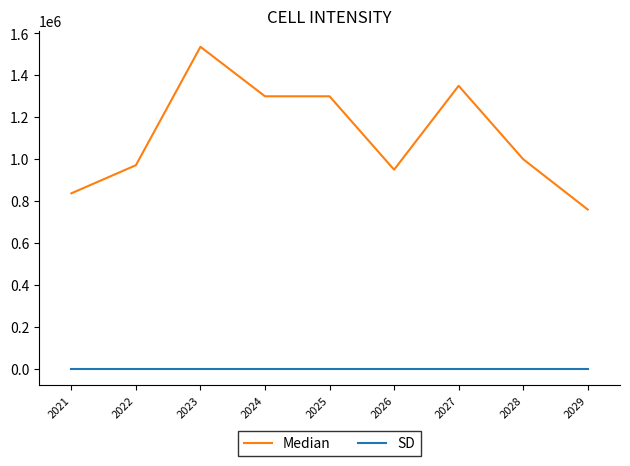

What is the spread (max minus min) of values at 2026?

950000.0